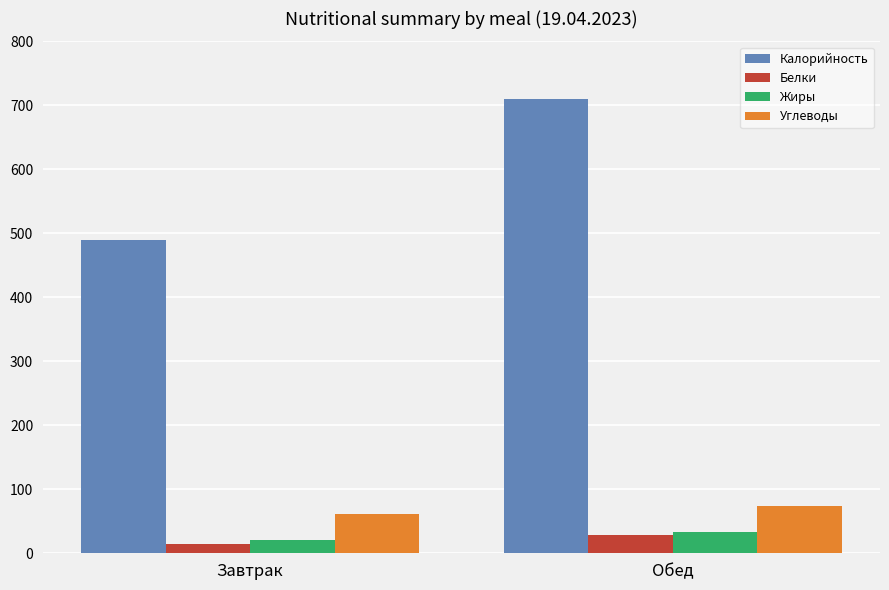

How many groups of bars are there?

2